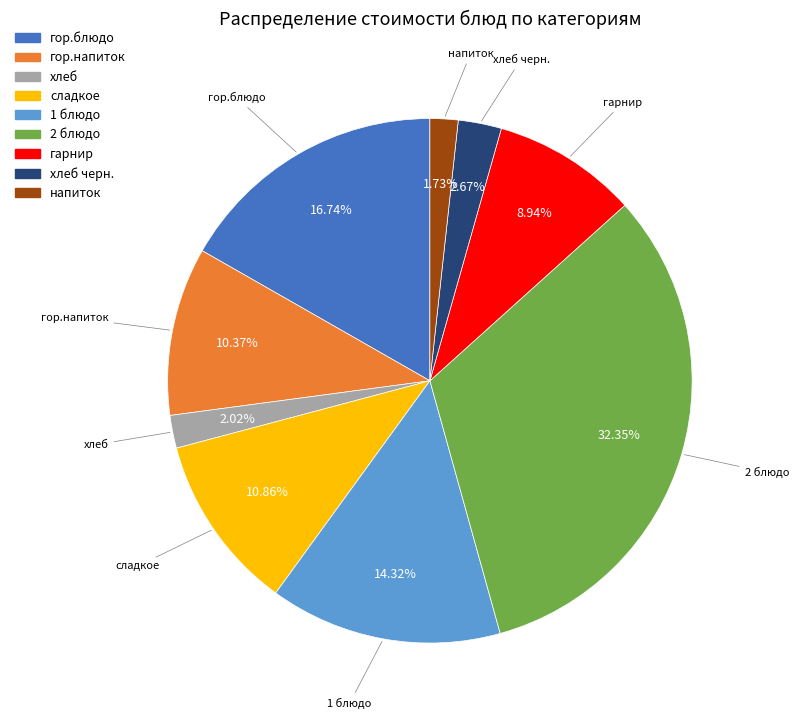

Is there any slice that represents more than half of the pie?

No